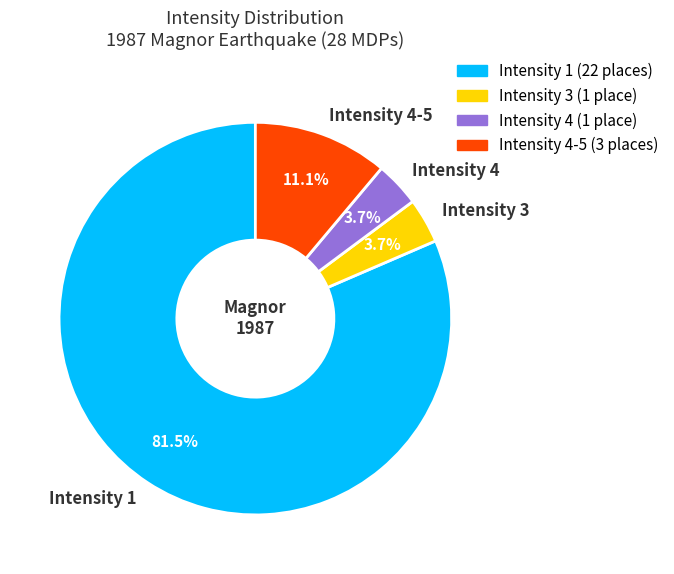

Combined, do Intensity 4 and Intensity 4-5 account for over 50%?

No